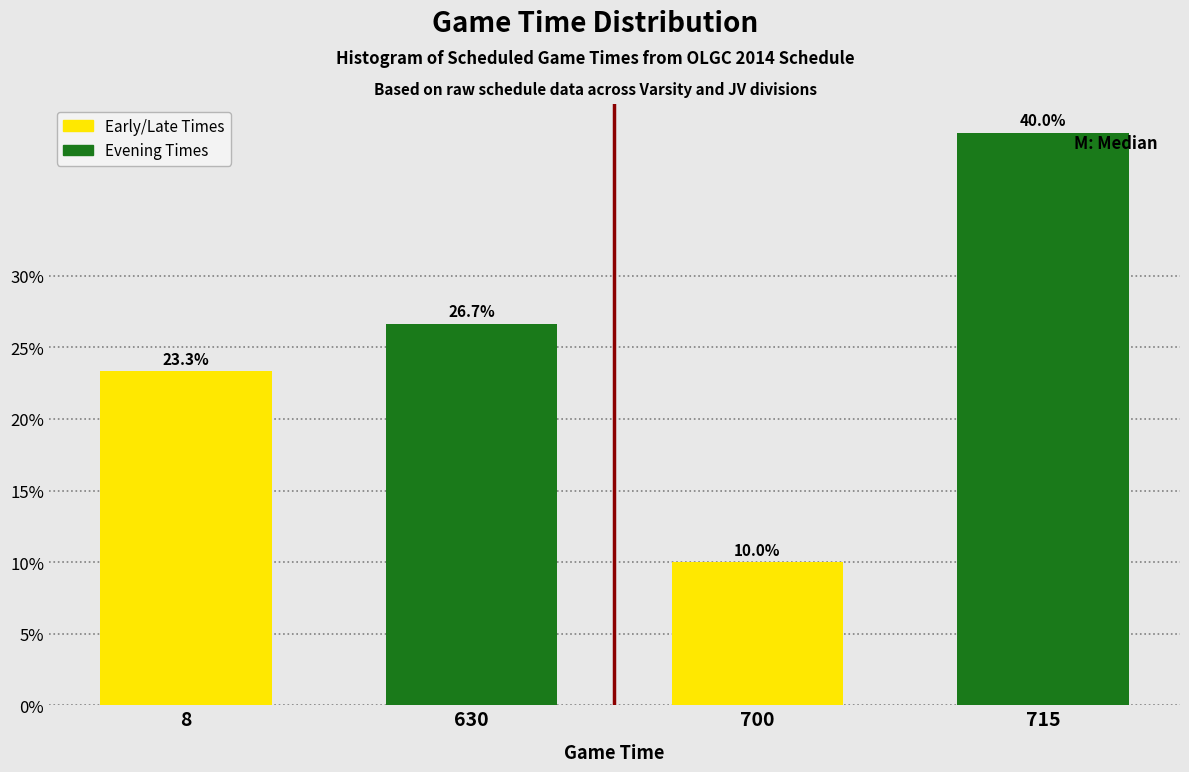

The value of Early/Late Times at 700 is 16.3. True or false?

False